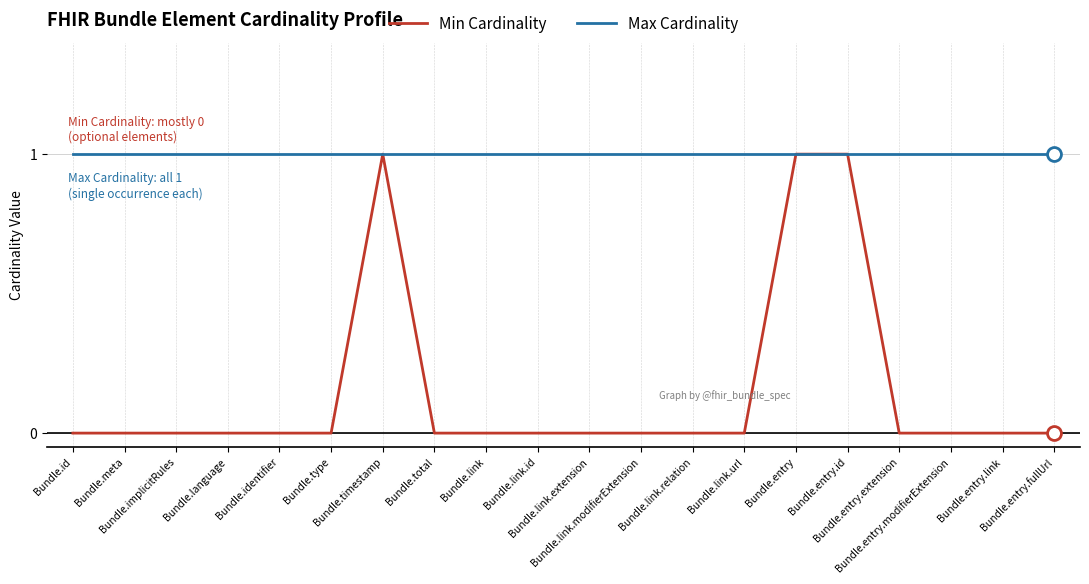

What is the sum of the Min Cardinality values at Bundle.entry.id and Bundle.implicitRules?

1